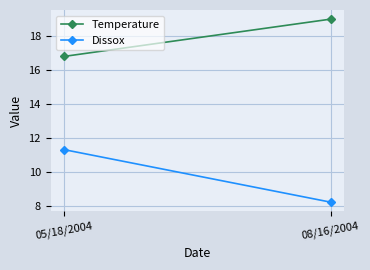

At which label does Dissox reach its peak?

05/18/2004